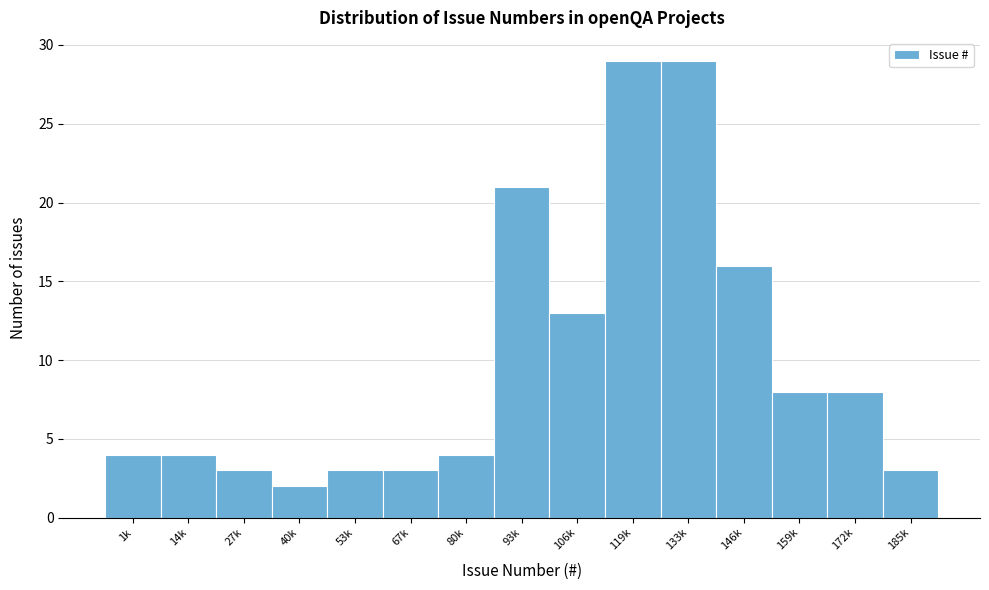

Reading right to left, transcribe all the data shown in this chart.

3	8	8	16	29	29	13	21	4	3	3	2	3	4	4